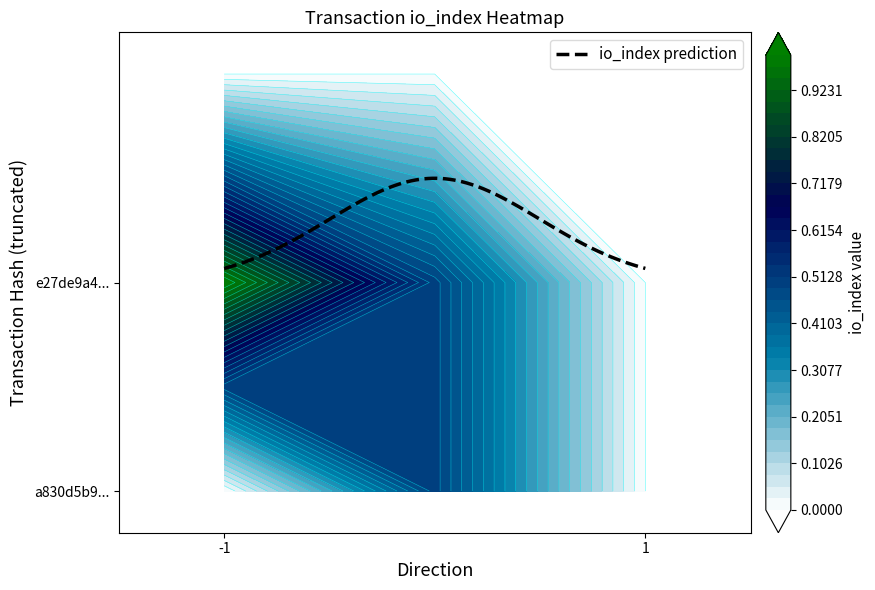

Between io_index and direction, which is larger?

io_index